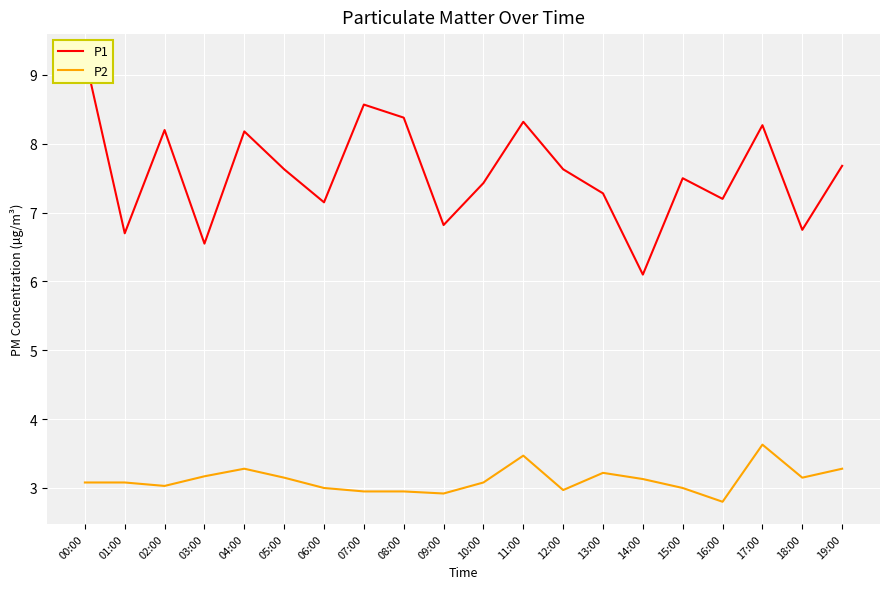

Reading right to left, transcribe all the data shown in this chart.

P1: 7.7	6.8	8.3	7.2	7.5	6.1	7.3	7.6	8.3	7.4	6.8	8.4	8.6	7.2	7.6	8.2	6.5	8.2	6.7	9.3
P2: 3.3	3.1	3.6	2.8	3.0	3.1	3.2	3.0	3.5	3.1	2.9	3.0	3.0	3.0	3.1	3.3	3.2	3.0	3.1	3.1